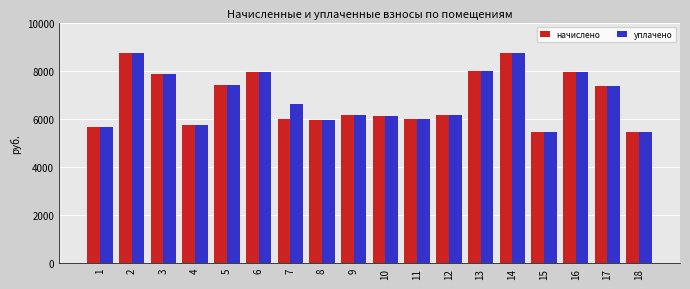

What is the sum of all начислено values?

122722.2